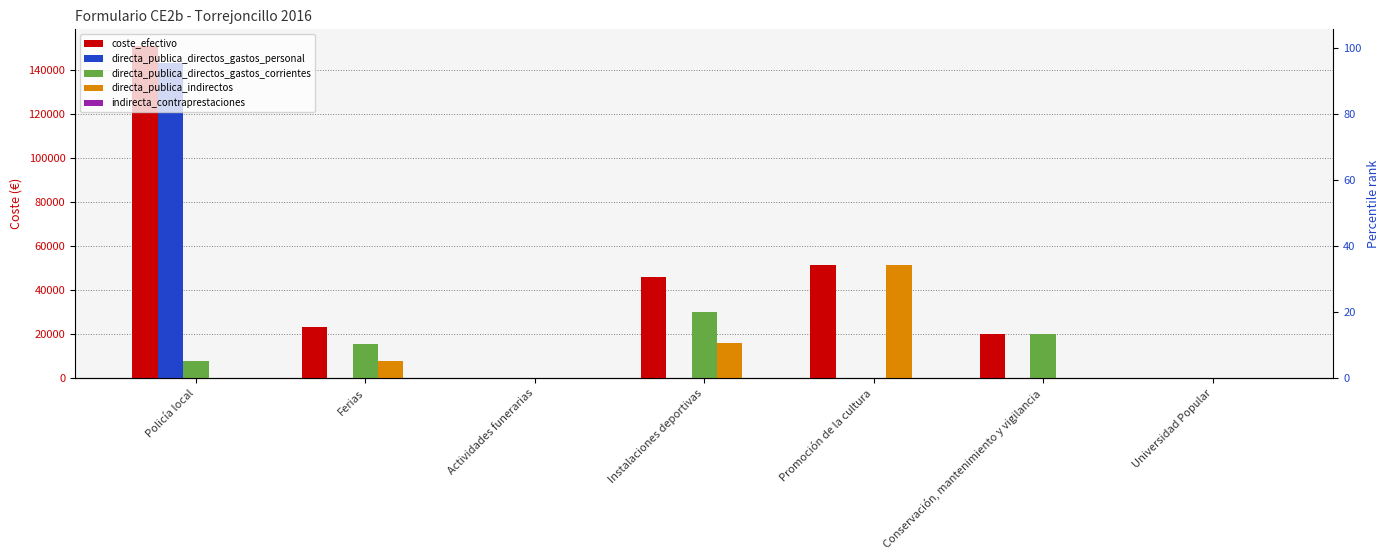

What is the label of the 1st bar from the left?

Policía local